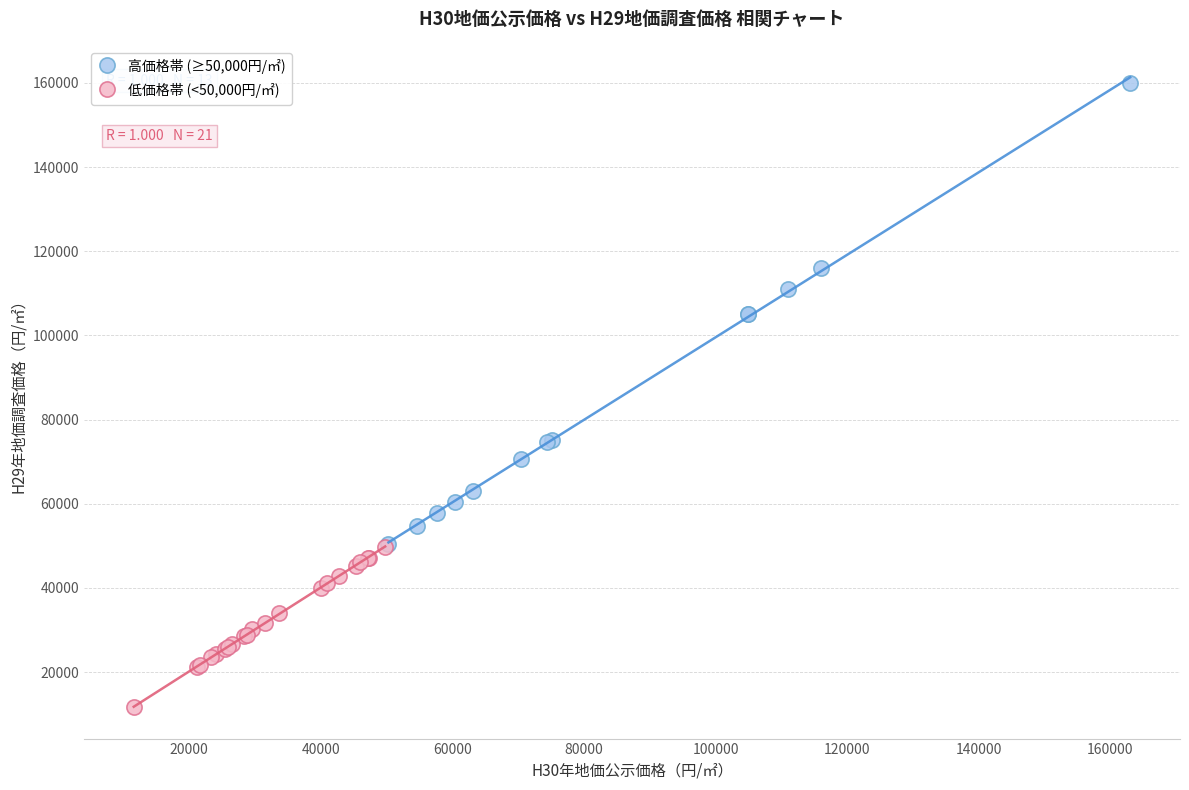

Which series reaches the minimum Y coordinate?

低価格帯 (<50,000円/㎡)